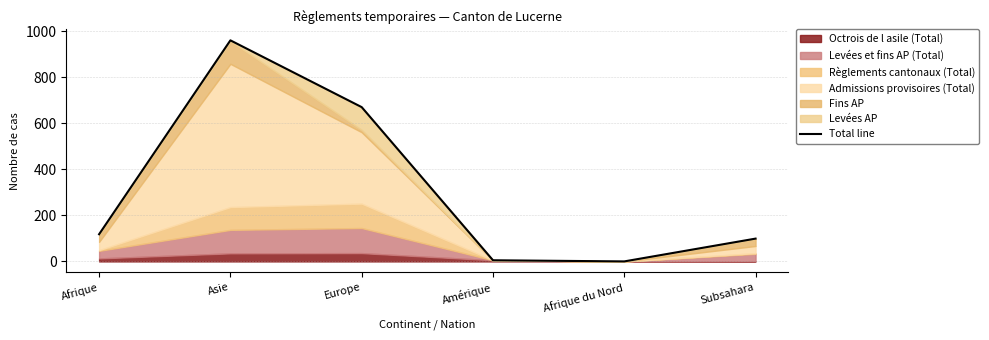

How many lines are shown in the chart?

1